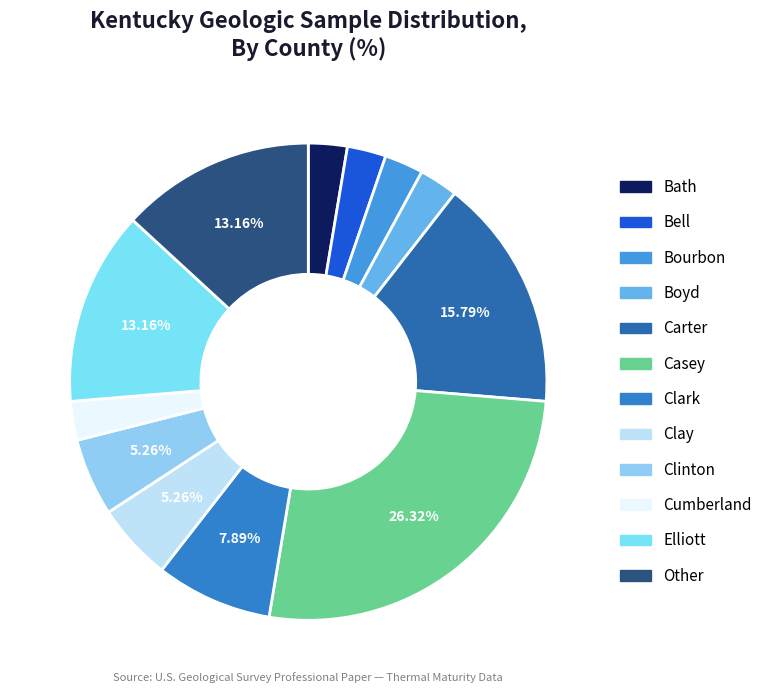

How many slices are in this pie chart?

12